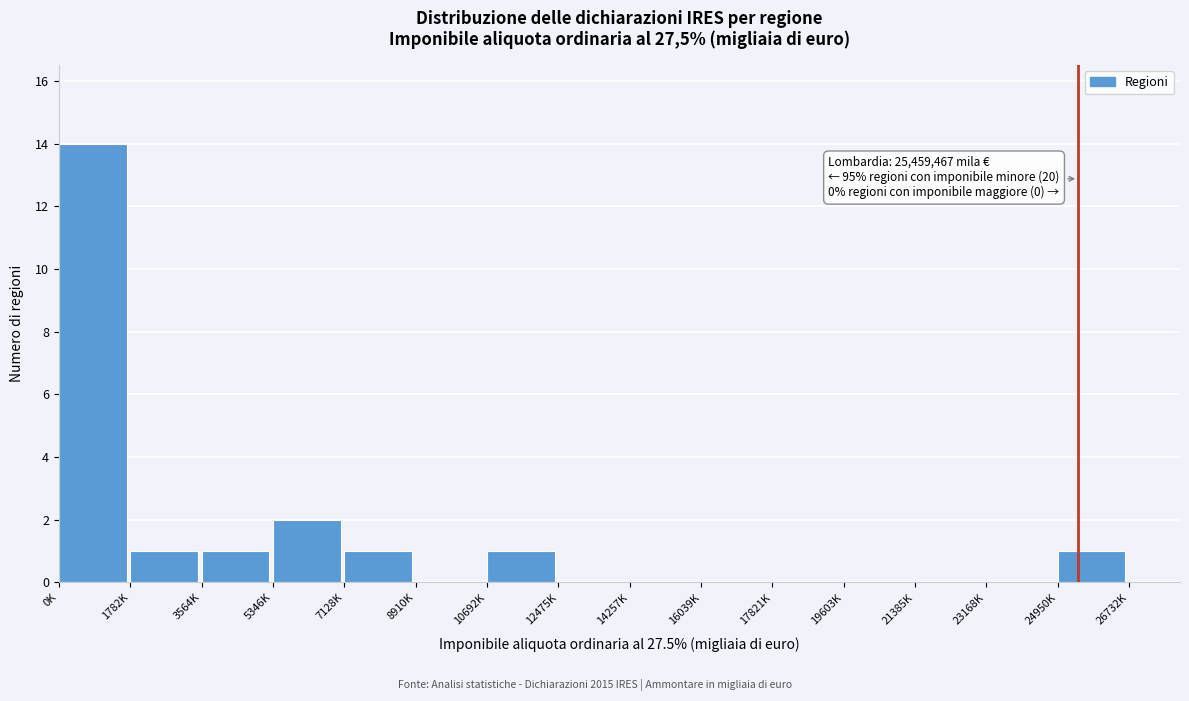

Reading left to right, transcribe all the data shown in this chart.

0K=14	1782K=1	3564K=1	5346K=2	7128K=1	8910K=0	10692K=1	12475K=0	14257K=0	16039K=0	17821K=0	19603K=0	21385K=0	23168K=0	24950K=1